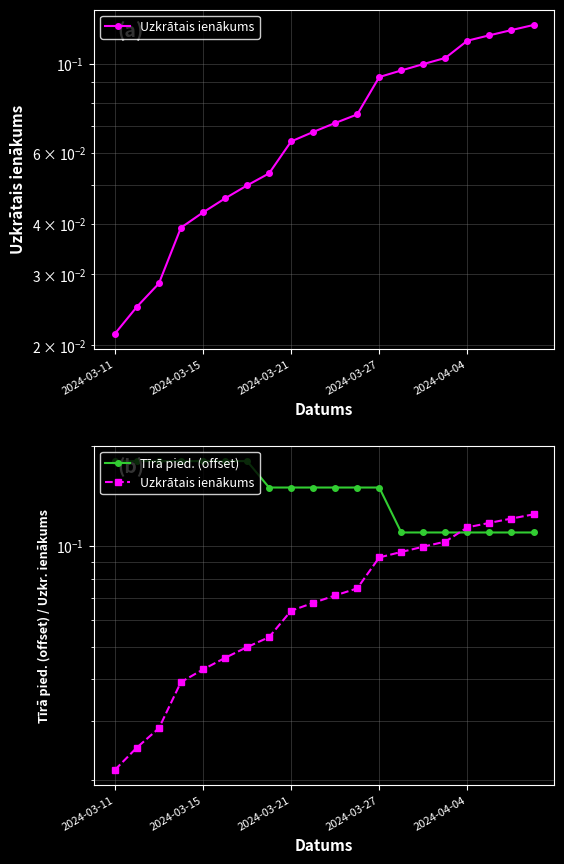

Count the number of categories in the chart.

20